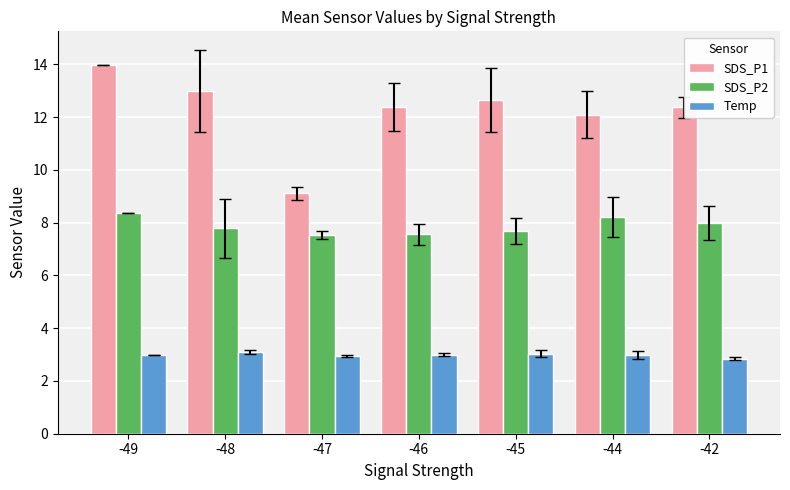

Rank the series by their average value, from highest to lowest.

SDS_P1, SDS_P2, Temp